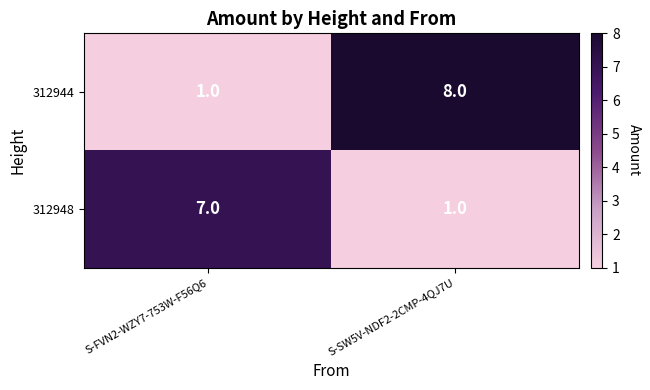

What is the smallest value displayed?

1